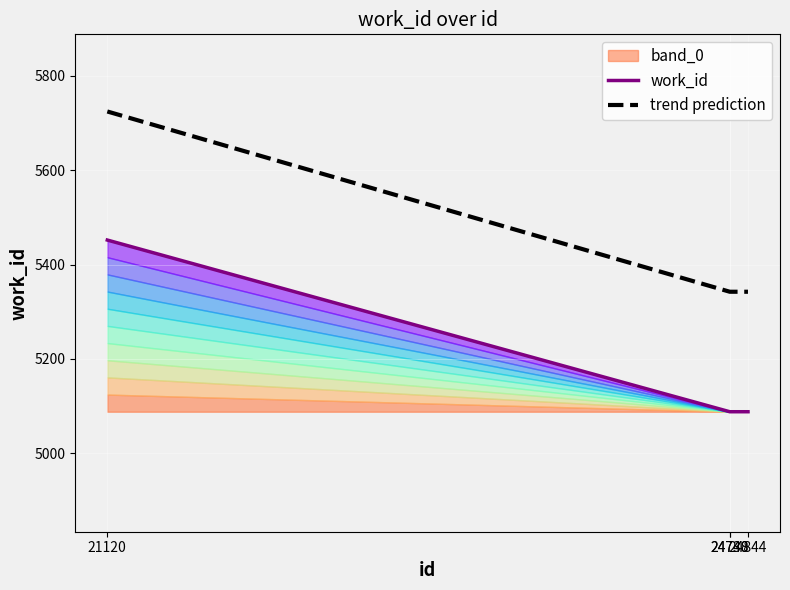

Is it true that work_id equals 7266.3 at 24740?

False